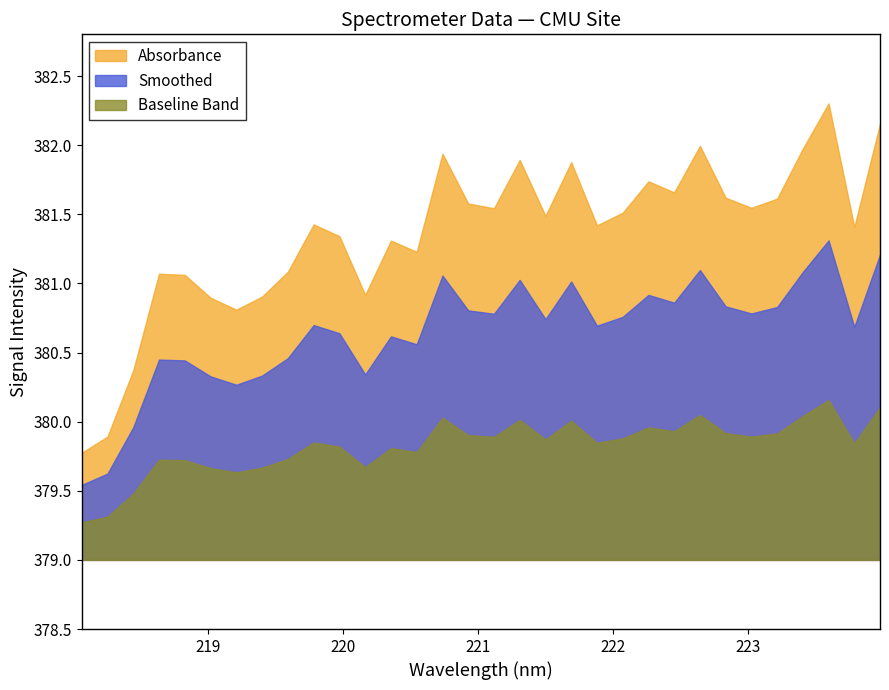

Rank the categories by value from lowest to highest.

218.0596, 218.2508, 218.442, 219.2067, 219.0156, 219.3979, 220.1623, 218.8244, 218.6332, 219.589, 220.5444, 220.3533, 219.9712, 223.7895, 221.8812, 219.7801, 221.4993, 222.0721, 221.1174, 223.0264, 220.9264, 223.2172, 222.8355, 222.4538, 222.263, 221.6902, 221.3083, 220.7354, 223.408, 222.6447, 223.9802, 223.5987